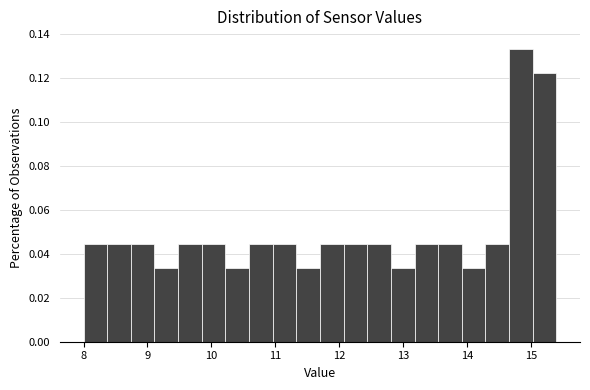

Around what value on the x-axis is the tallest bar? Give the approximate position of its centre, as read against the axis.

14.8